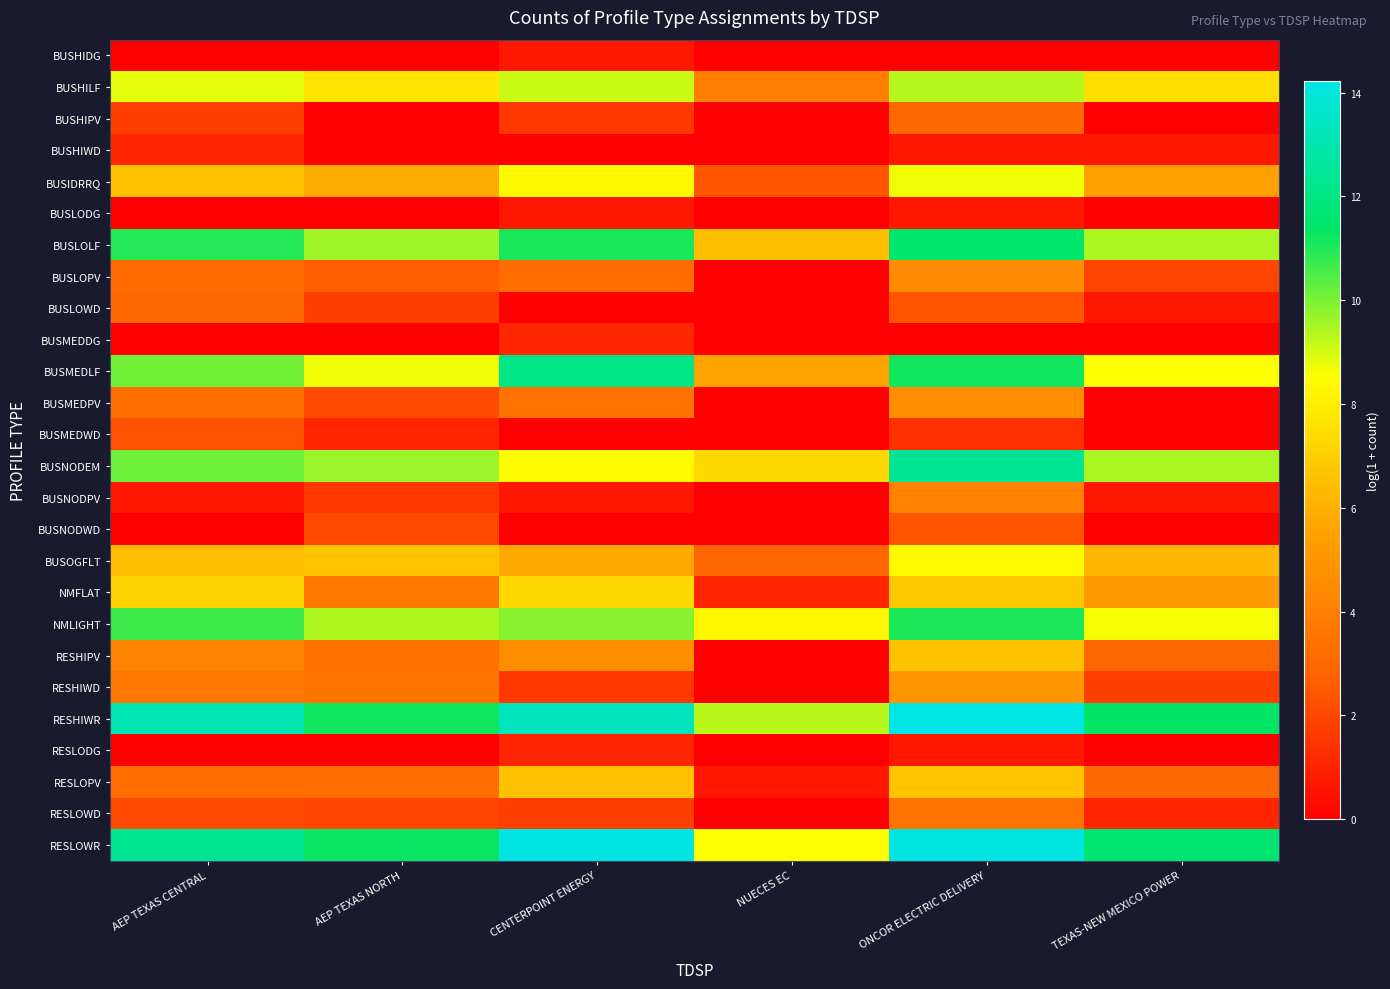

Which series has the widest spread of values?

RESHIPV